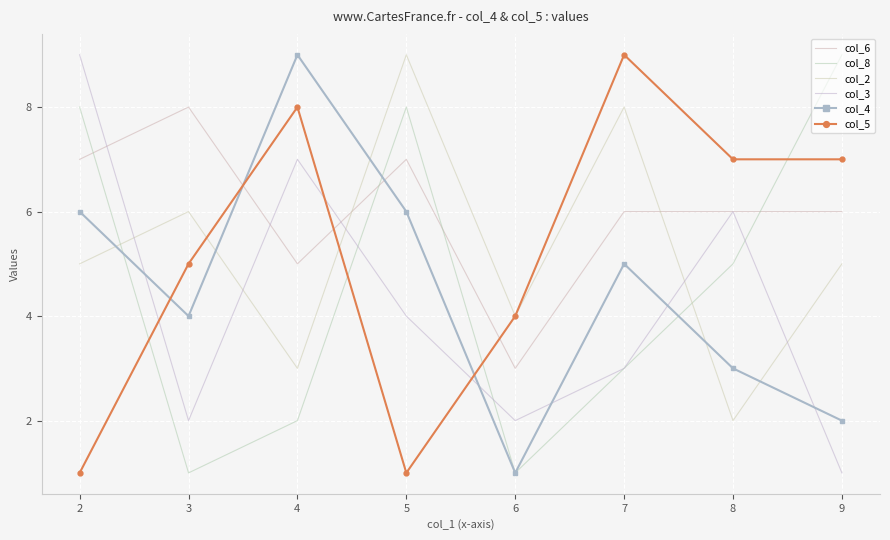

Reading right to left, what are all the values shown in this chart?

col_6: 9=6	8=6	7=6	6=3	5=7	4=5	3=8	2=7
col_8: 9=9	8=5	7=3	6=1	5=8	4=2	3=1	2=8
col_2: 9=5	8=2	7=8	6=4	5=9	4=3	3=6	2=5
col_3: 9=1	8=6	7=3	6=2	5=4	4=7	3=2	2=9
col_4: 9=2	8=3	7=5	6=1	5=6	4=9	3=4	2=6
col_5: 9=7	8=7	7=9	6=4	5=1	4=8	3=5	2=1